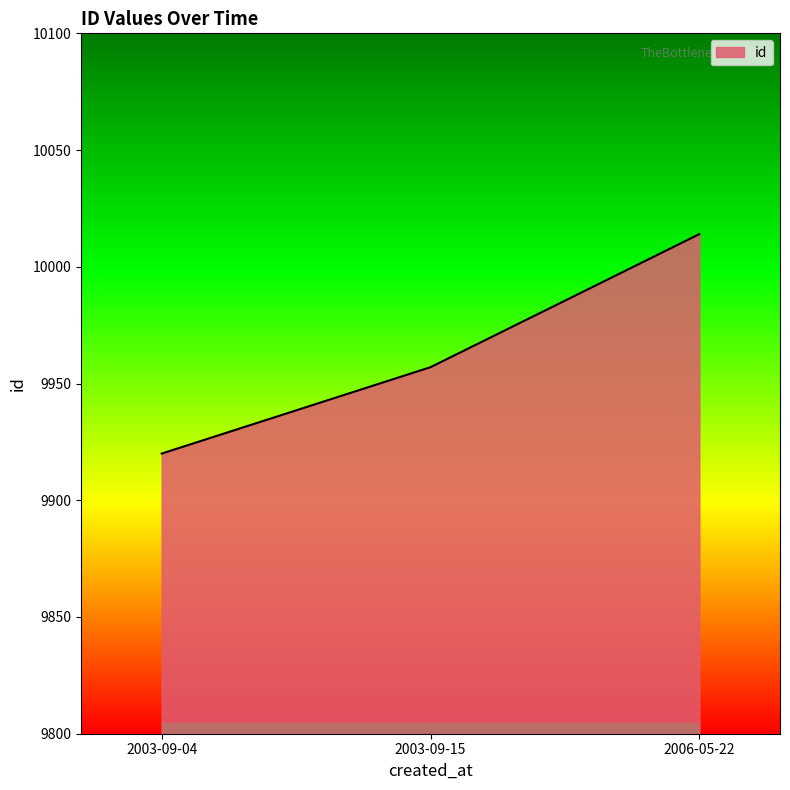

Reading left to right, what are all the values shown in this chart?

9920	9957	10014